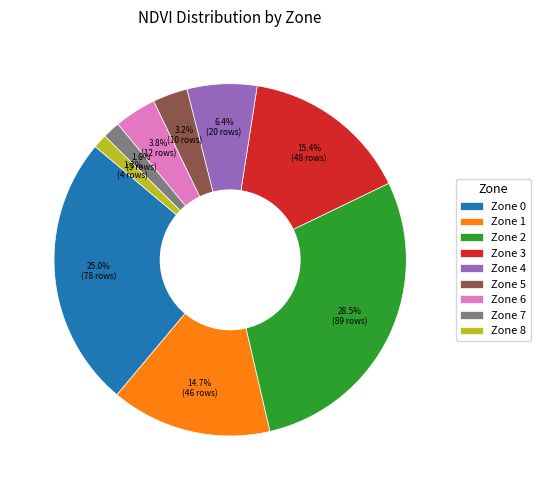

Count the number of slices in the pie.

9